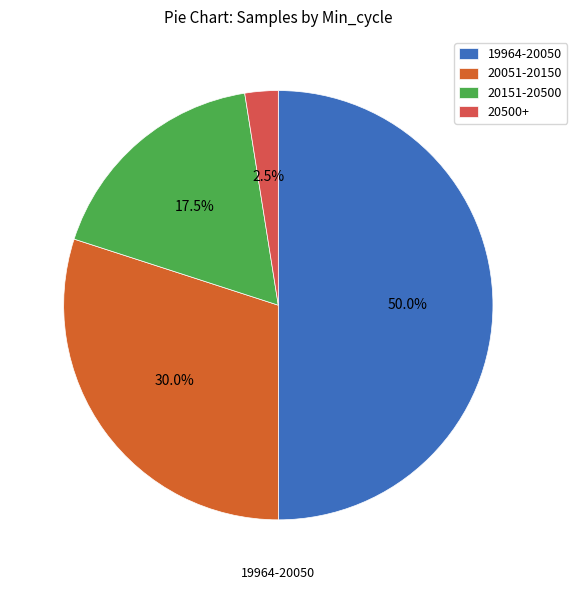

Rank the categories by value from lowest to highest.

20500+, 20151-20500, 20051-20150, 19964-20050